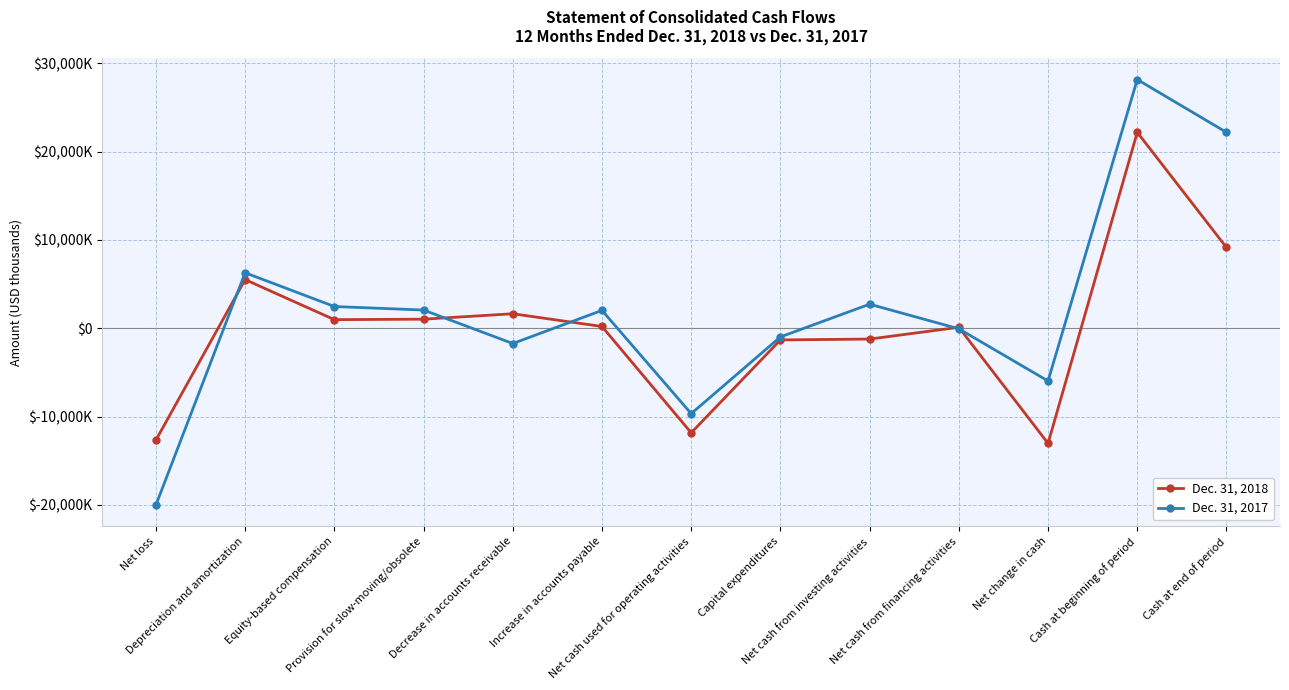

True or false: Dec. 31, 2018 and Dec. 31, 2017 cross at least once.

True